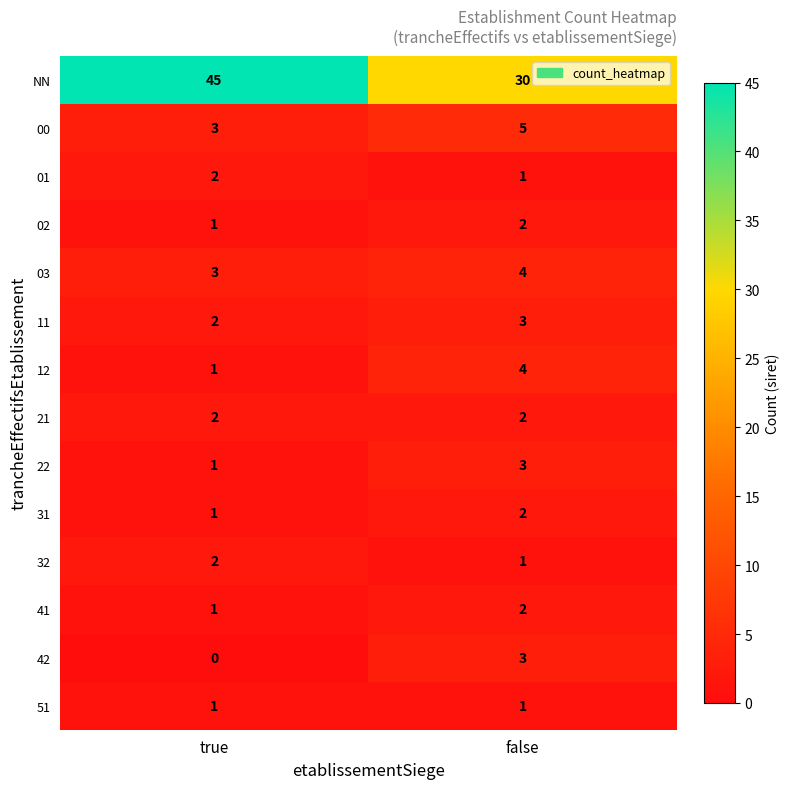

What is the total value across all series at true?

65